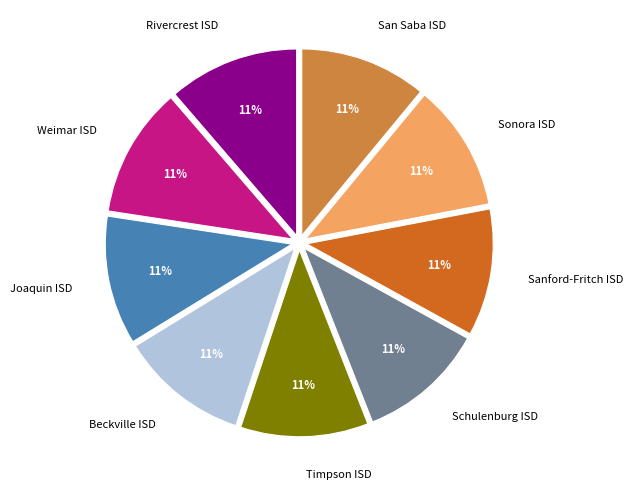

What is the ratio of the value at Rivercrest ISD to the value at Sonora ISD?

1.0